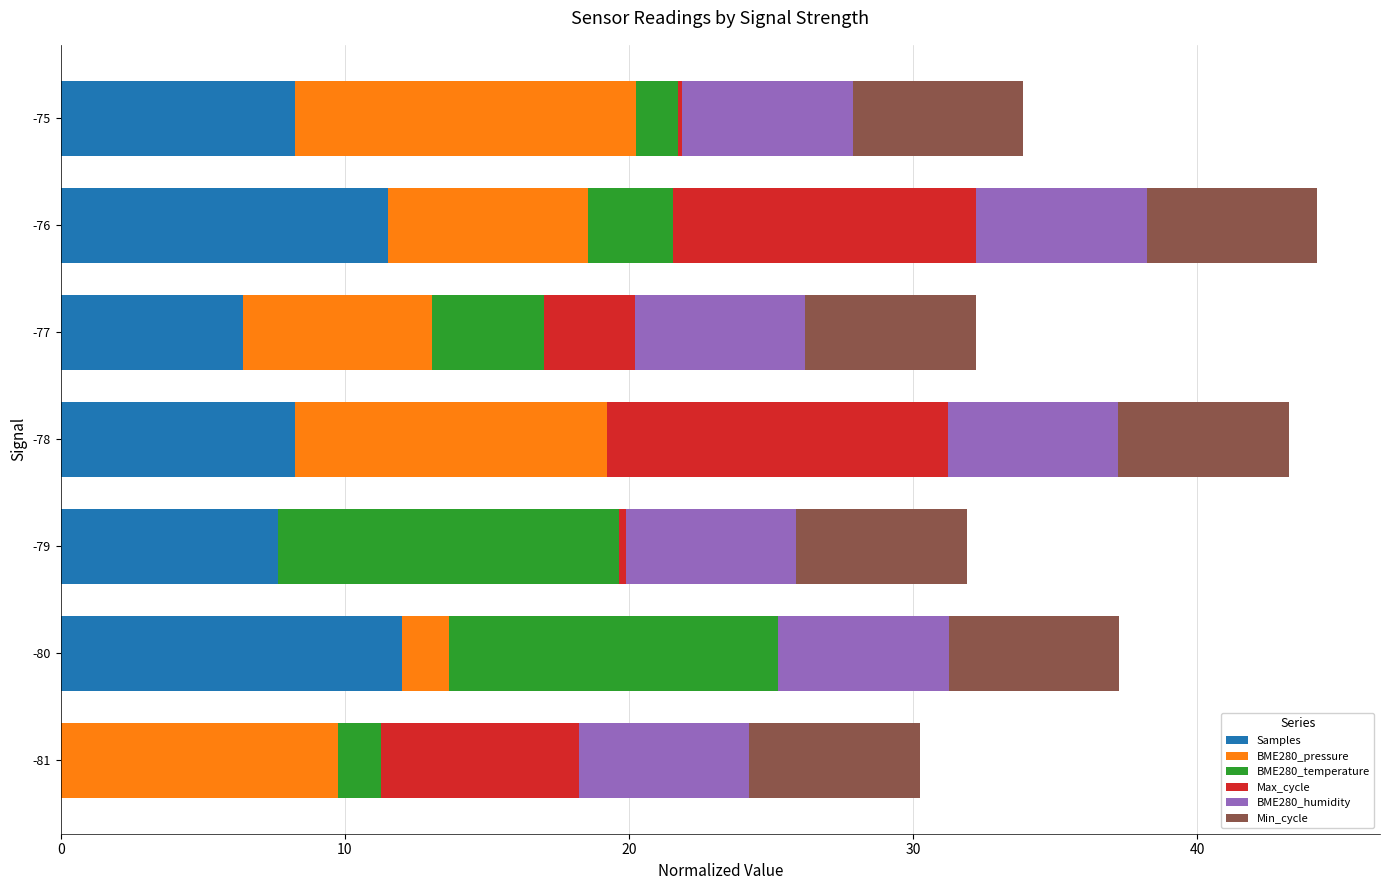

What is the total value across all series at -81?

30.2